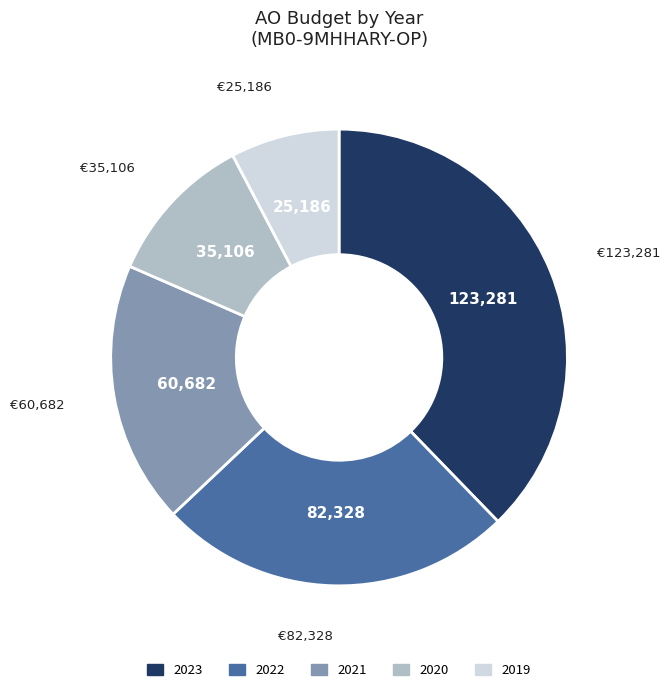

Does any single category account for the majority?

No